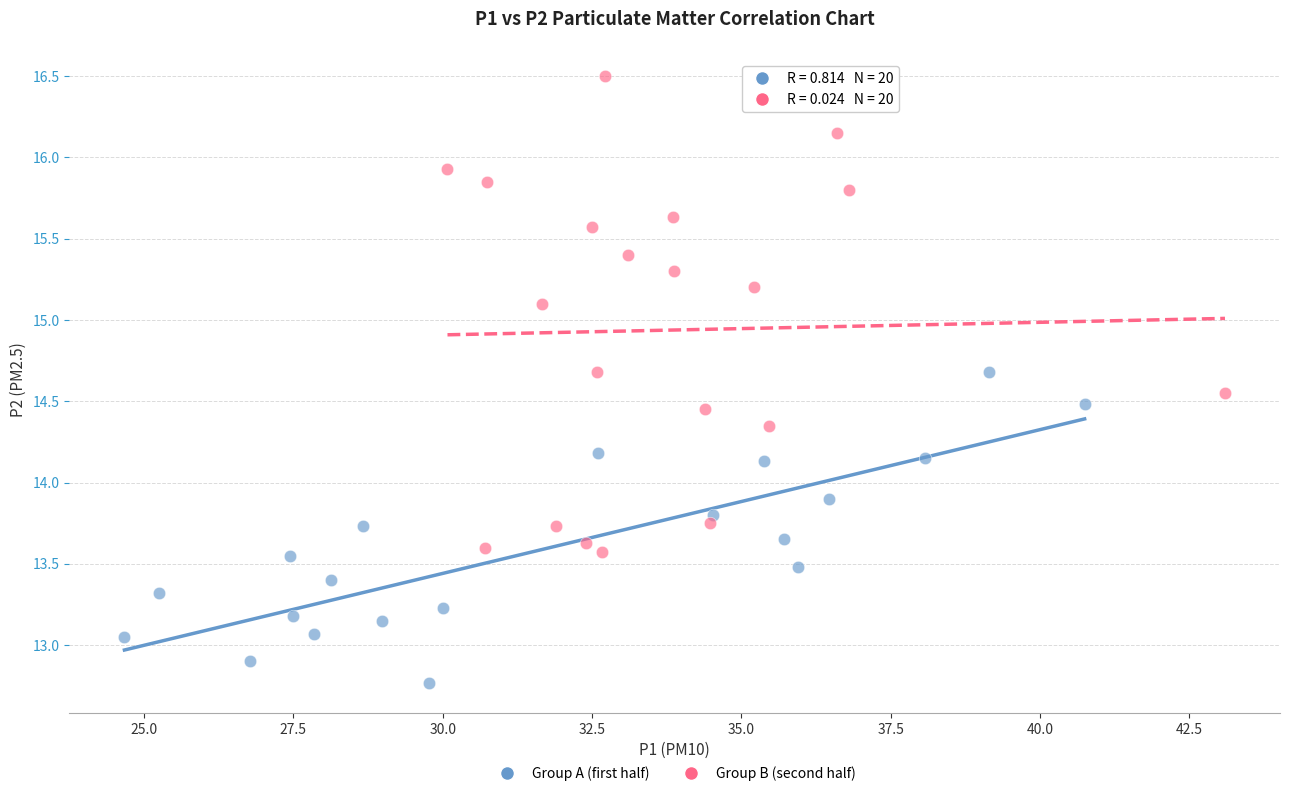

What are all the series names shown in the legend?

Group A (first half), Group B (second half)